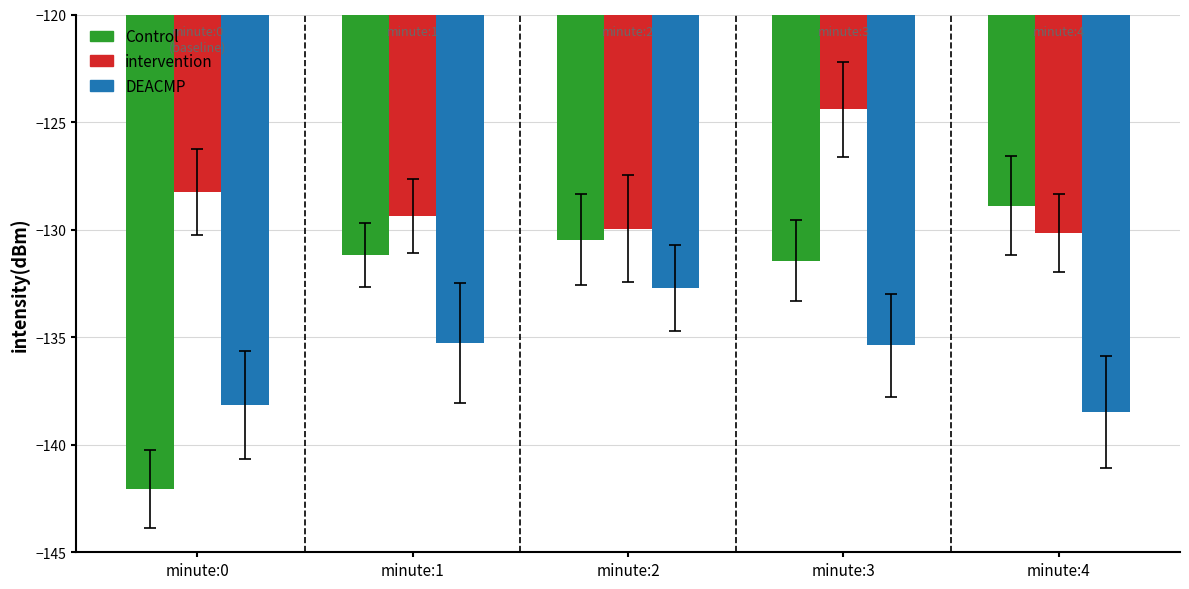

List the series in order of their peak value, highest first.

intervention, Control, DEACMP